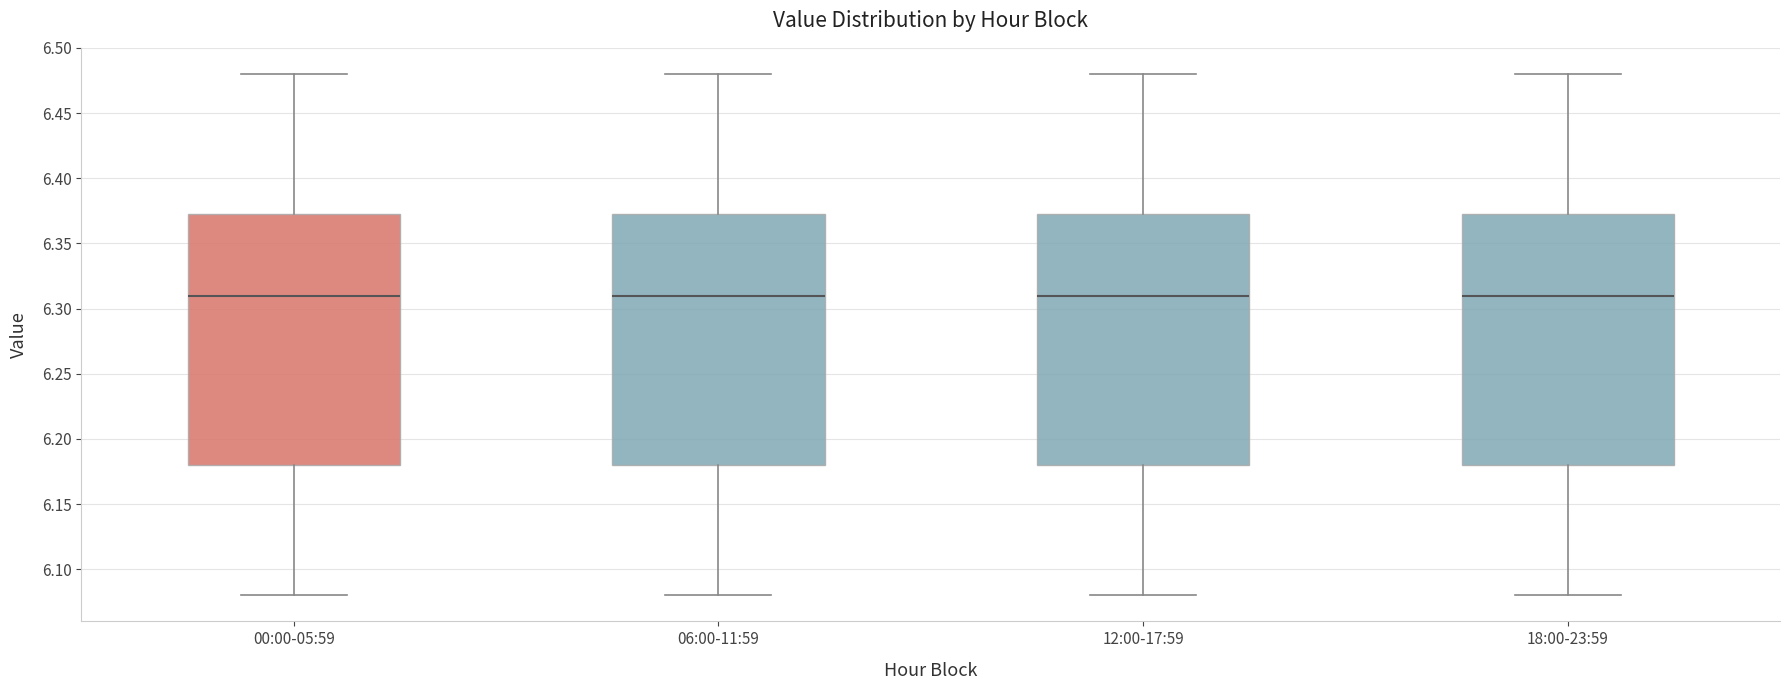

Reading left to right, read every box against the y-axis: the position of its median line, the range the box covers, and the ends of its whiskers. The values are not printed on the chart, so give them approximately, as read against the axis.

00:00-05:59: median 6.310, box 6.180 to 6.375, whiskers 6.080 to 6.480
06:00-11:59: median 6.310, box 6.180 to 6.375, whiskers 6.080 to 6.480
12:00-17:59: median 6.310, box 6.180 to 6.375, whiskers 6.080 to 6.480
18:00-23:59: median 6.310, box 6.180 to 6.375, whiskers 6.080 to 6.480